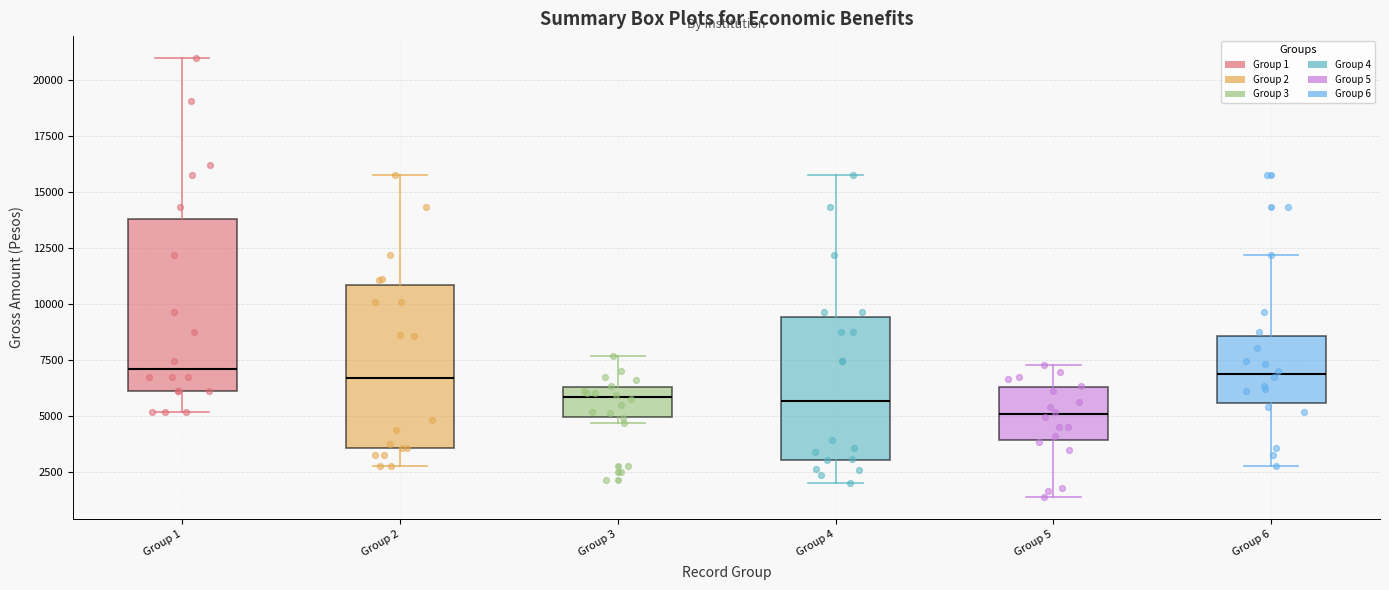

Where does the upper whisker of the box for Group 1 end on the y-axis? The values are not printed on the chart, so give them approximately, as read against the axis.

21000